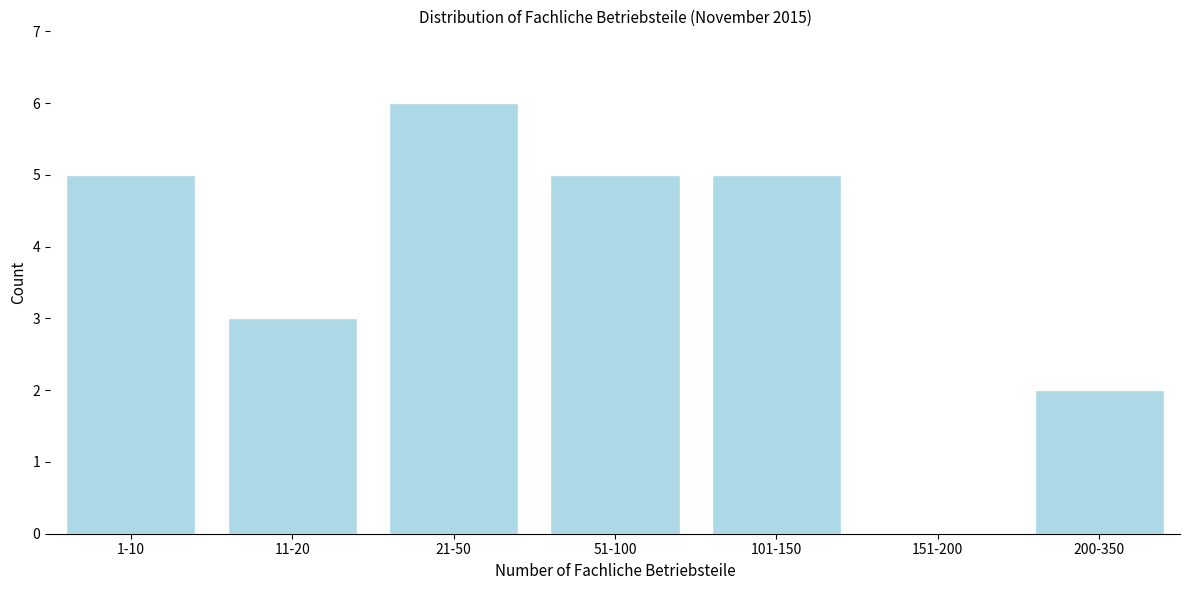

Reading left to right, transcribe all the data shown in this chart.

1-10=5	11-20=3	21-50=6	51-100=5	101-150=5	151-200=0	200-350=2